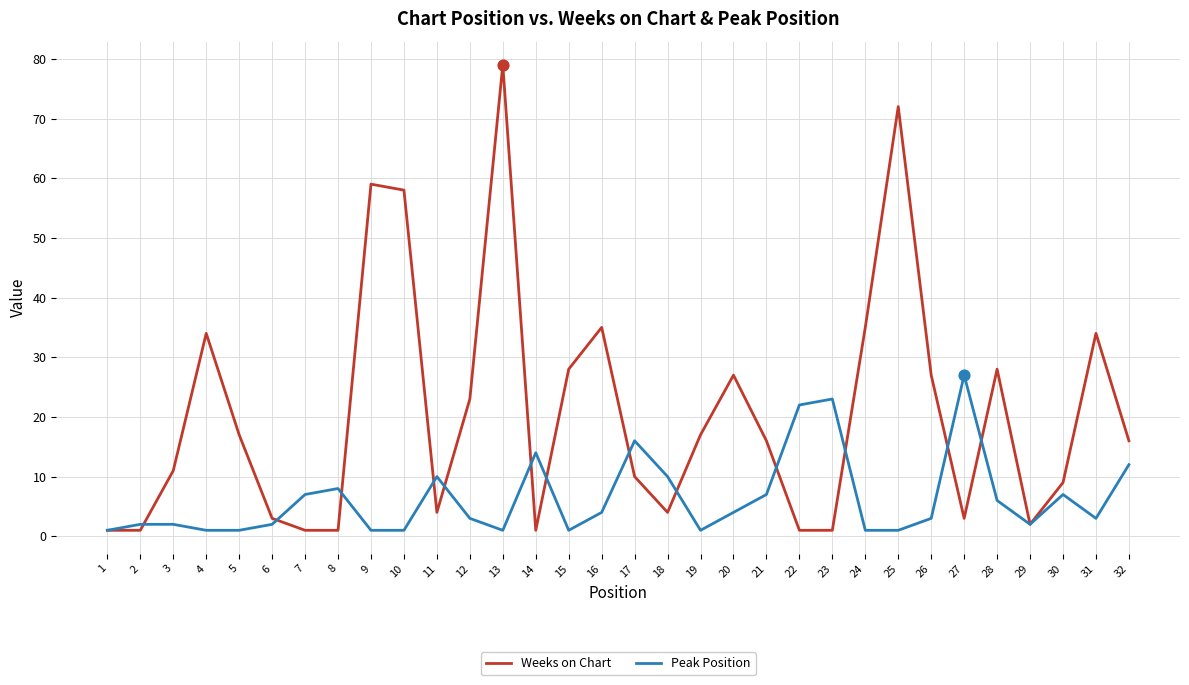

Is the value of Peak Position at 21 greater than the value of Weeks on Chart at 10?

No